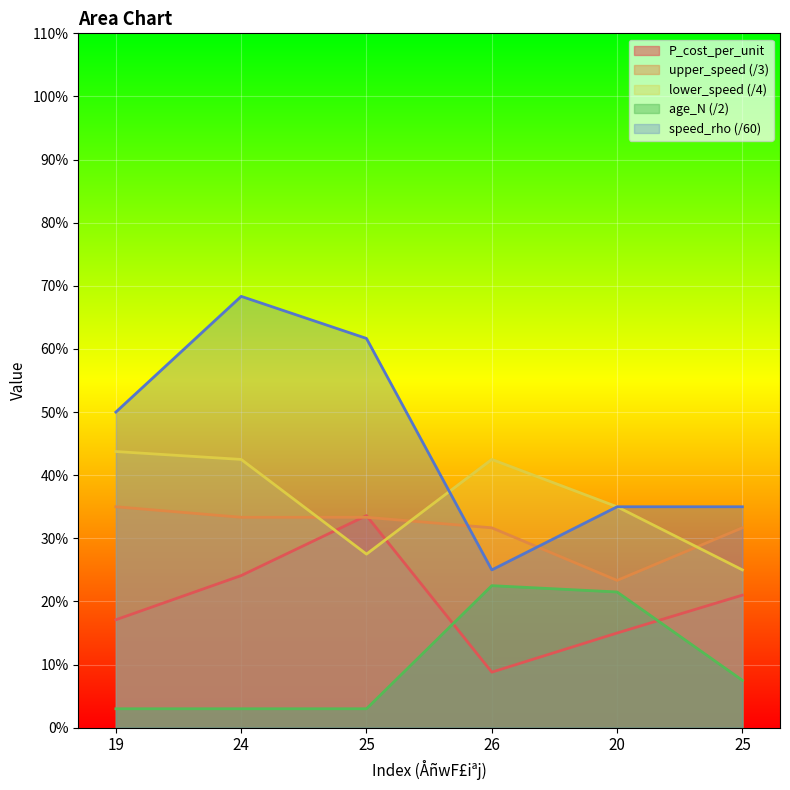

Which category has the highest value in the lower_speed series?

19